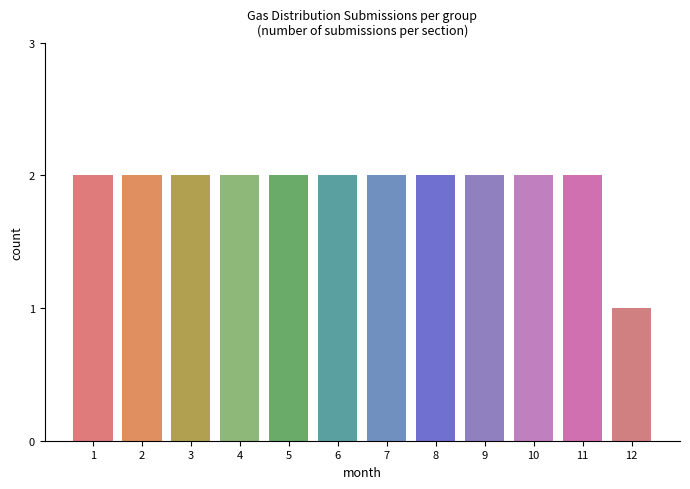

How many bars are there in total?

12